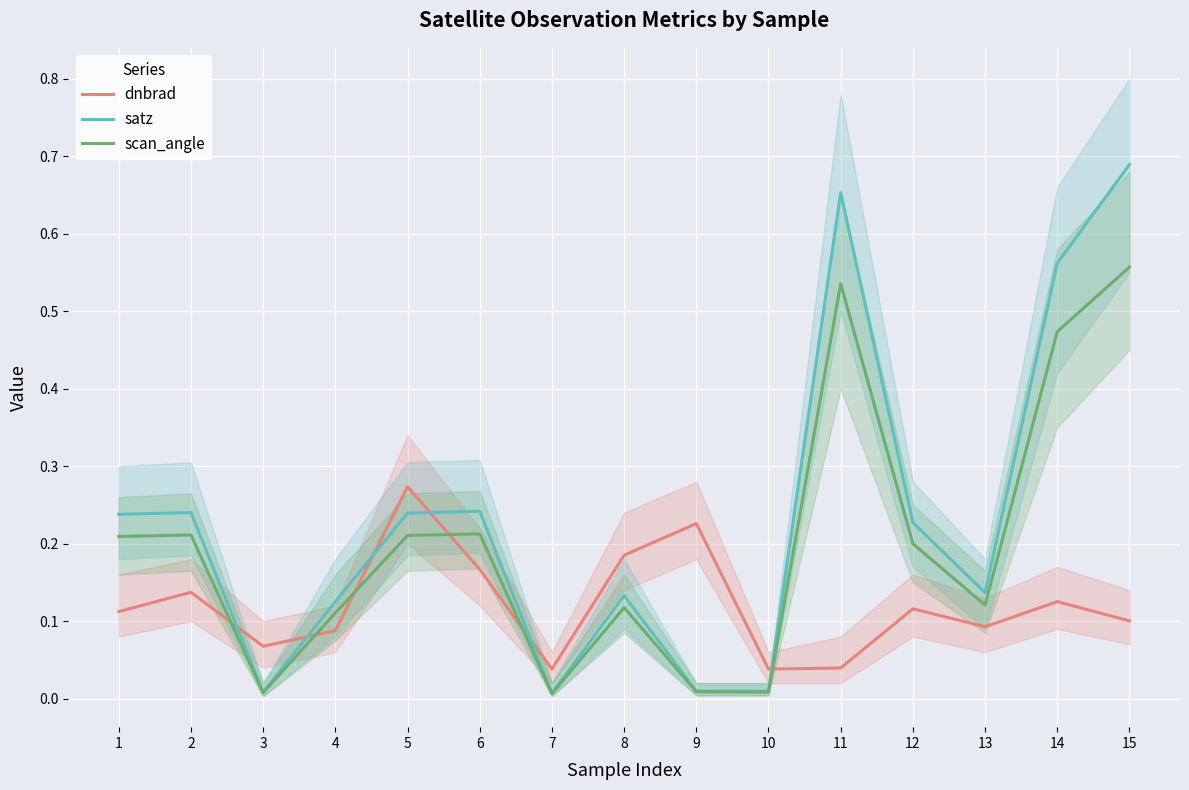

In satz, how many points are lower than both neighbors (excluding endpoints)?

4